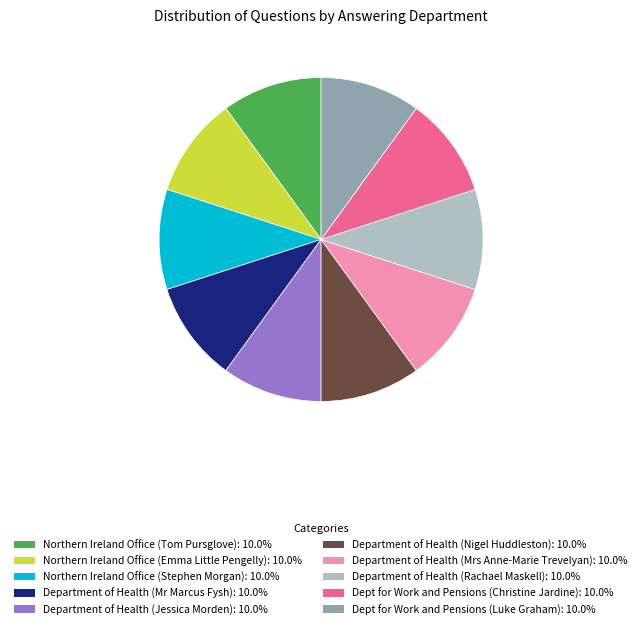

Is it true that Northern Ireland Office (Emma Little Pengelly) is 20% of the pie?

False